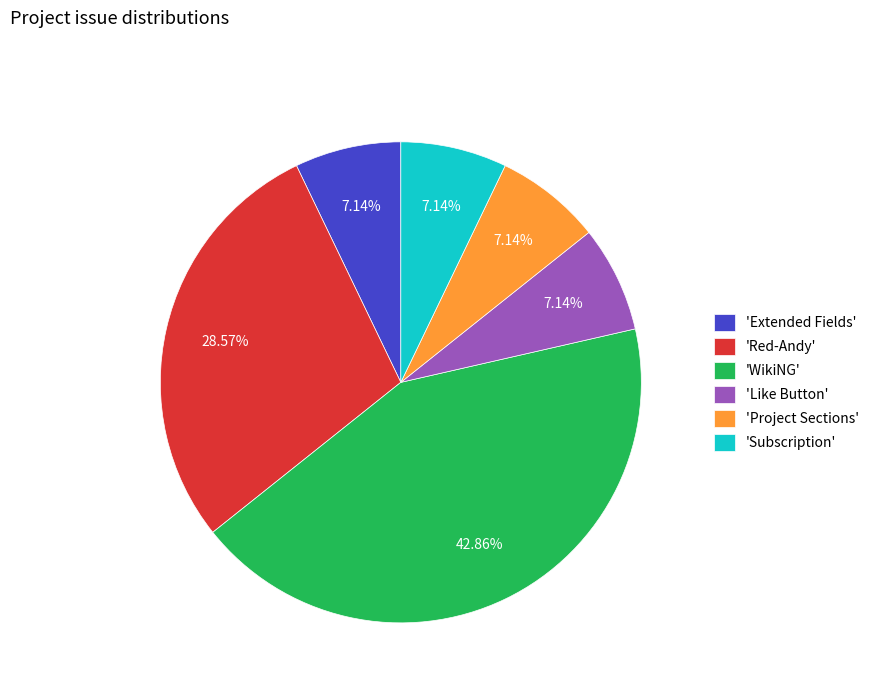

Count the number of slices in the pie.

6